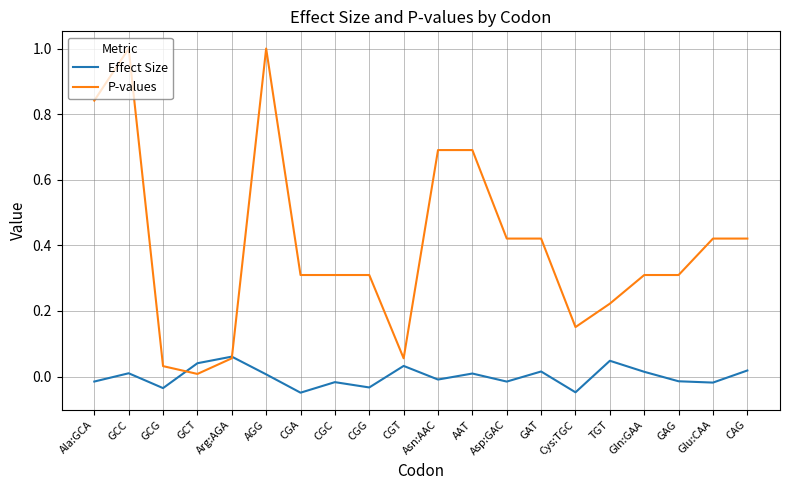

Which series ends up on top after the final intersection of P-values and Effect Size?

P-values